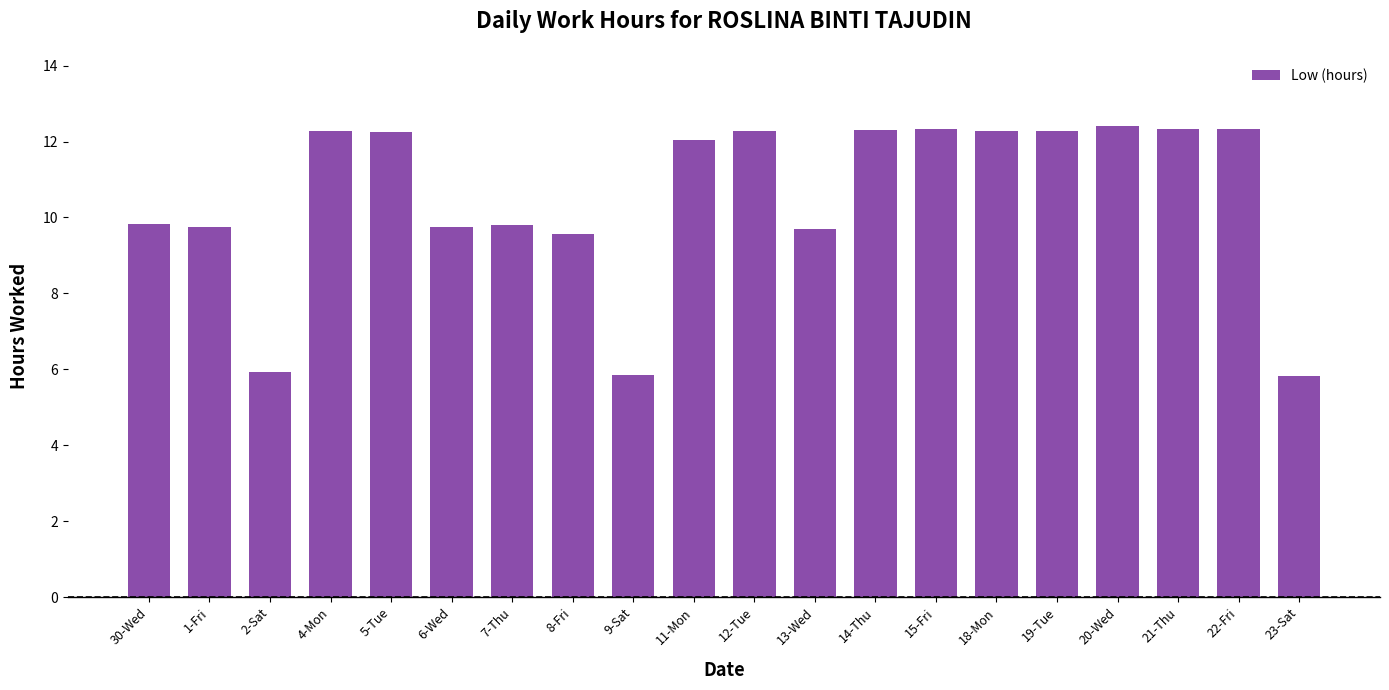

What is the label of the 15th bar from the left?

18-Mon